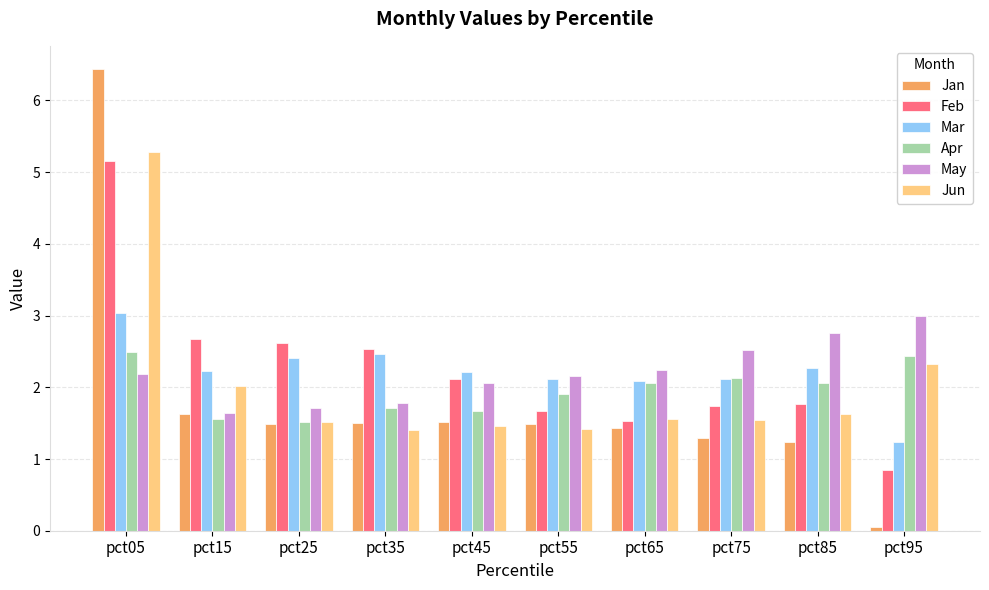

Between pct05 and pct45, which series saw the biggest shift?

Jan